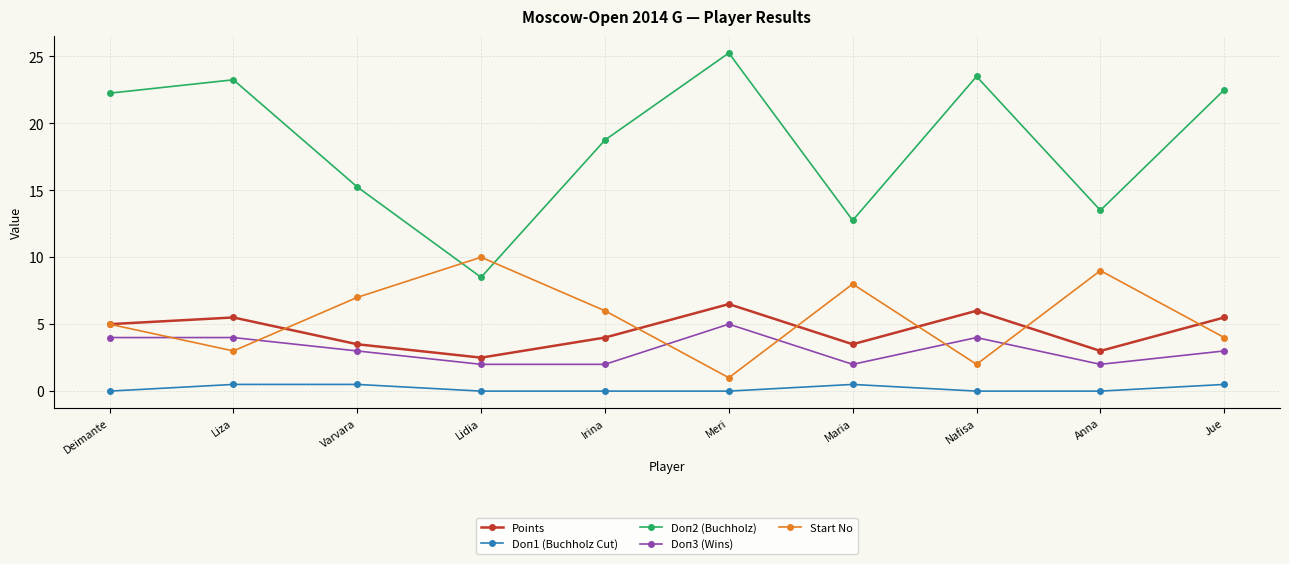

Is the value of Points at Irina greater than the value of Start No at Maria?

No